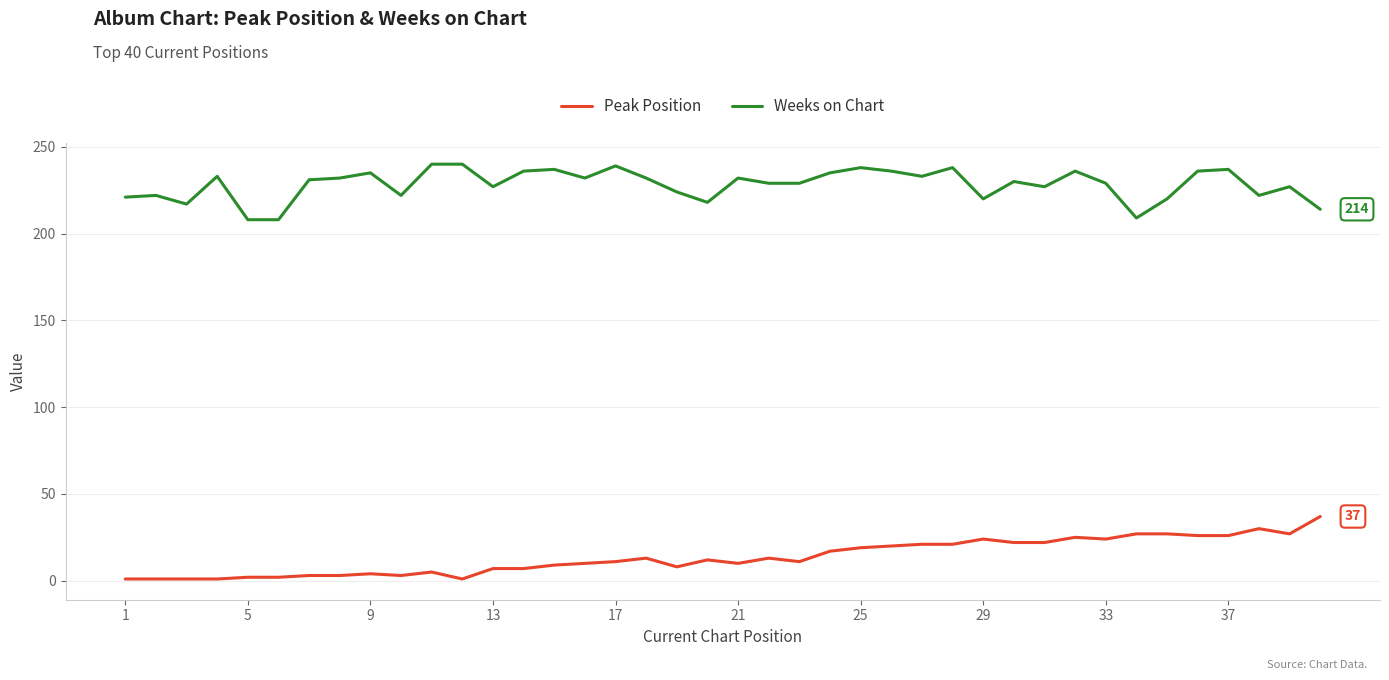

How many lines are shown in the chart?

2